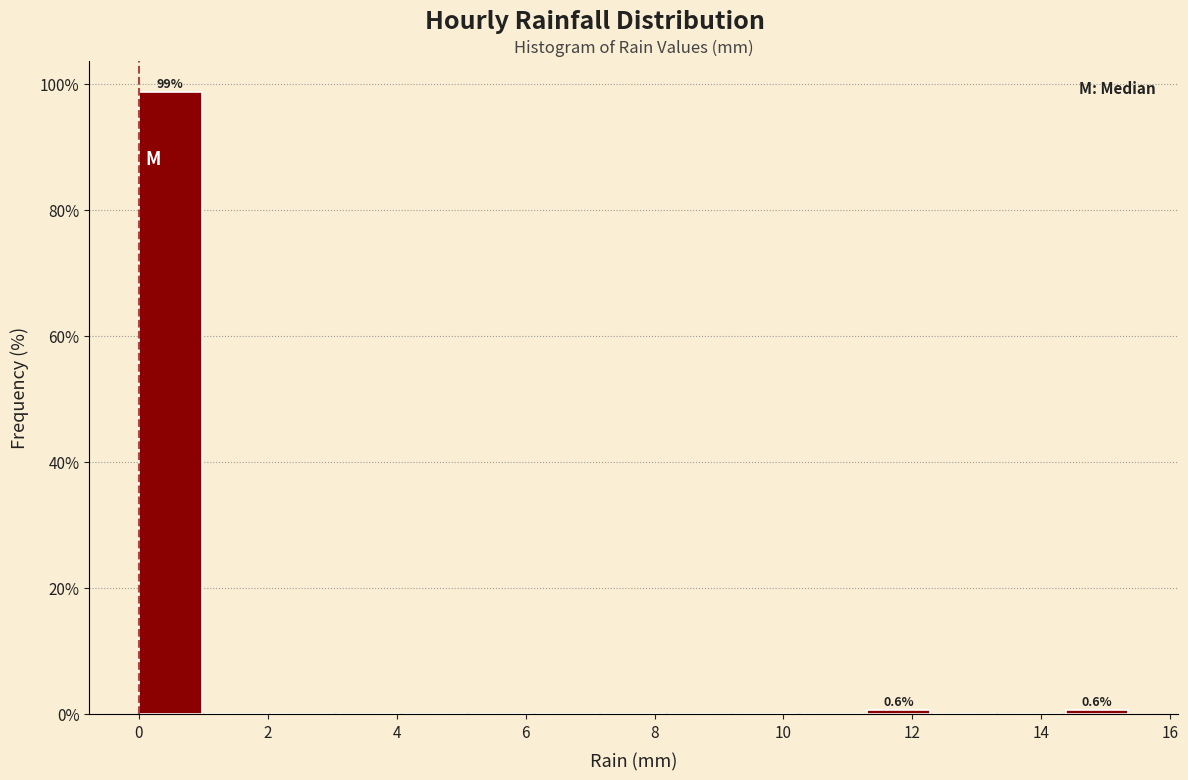

Over which range of the x-axis is the bar tallest?

0.0 to 1.0